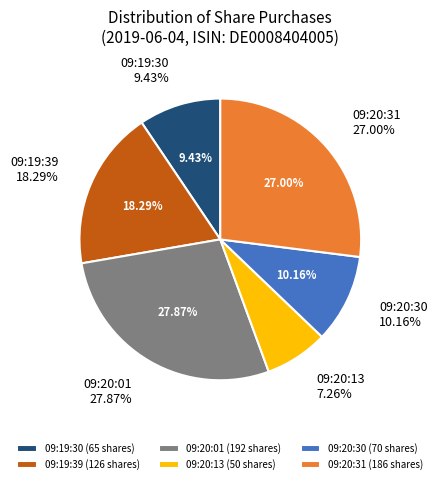

Do Buy 70 and Buy 50 together represent more than half of the pie?

No